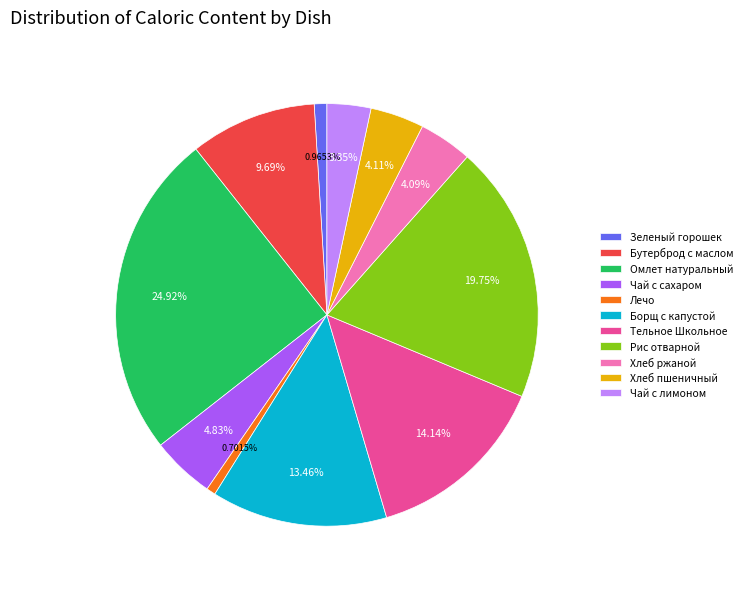

To the nearest percent, what percentage of the pie is Чай с сахаром?

5%